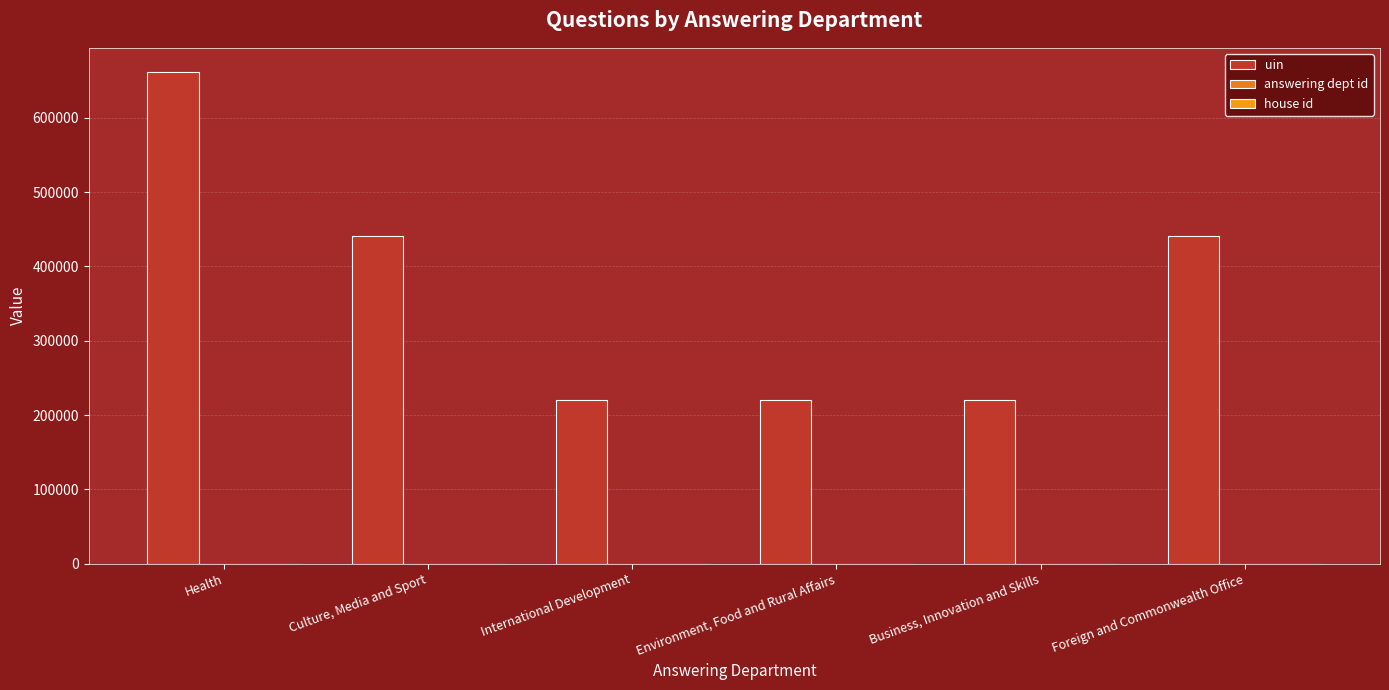

What is the maximum value for uin?

661119